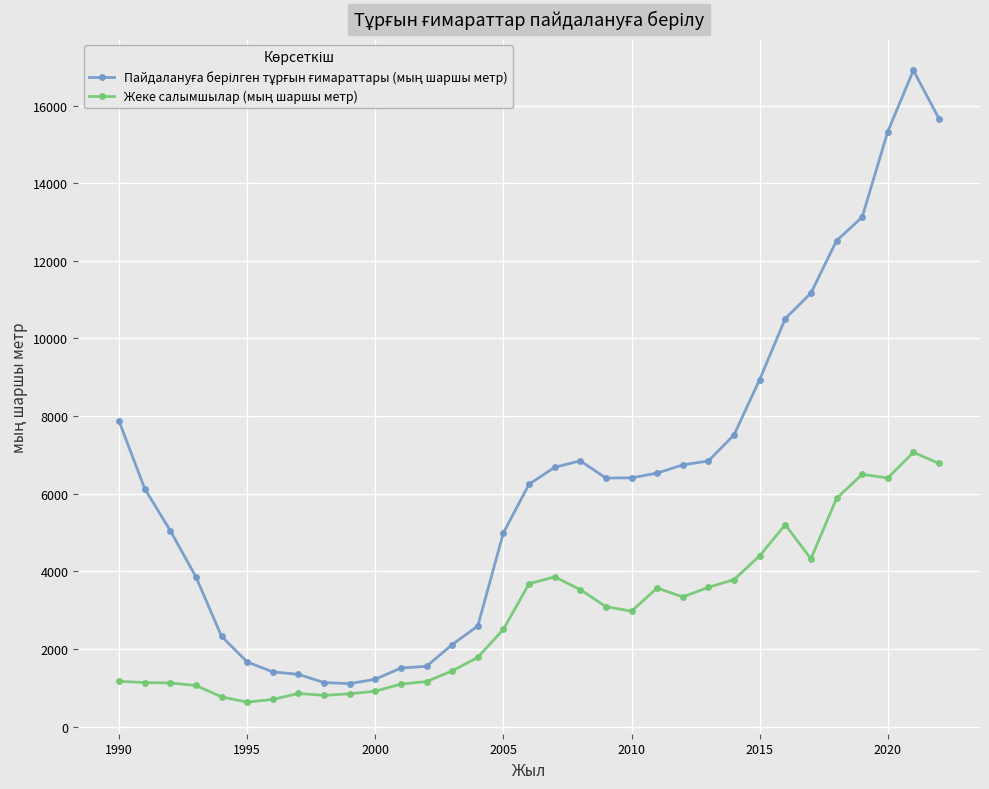

What is the smallest value displayed?

628.0